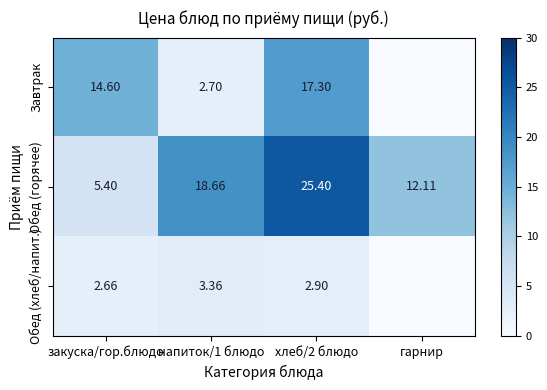

Rank the categories by Обед (горячее) value from lowest to highest.

закуска/гор.блюдо, гарнир, напиток/1 блюдо, хлеб/2 блюдо